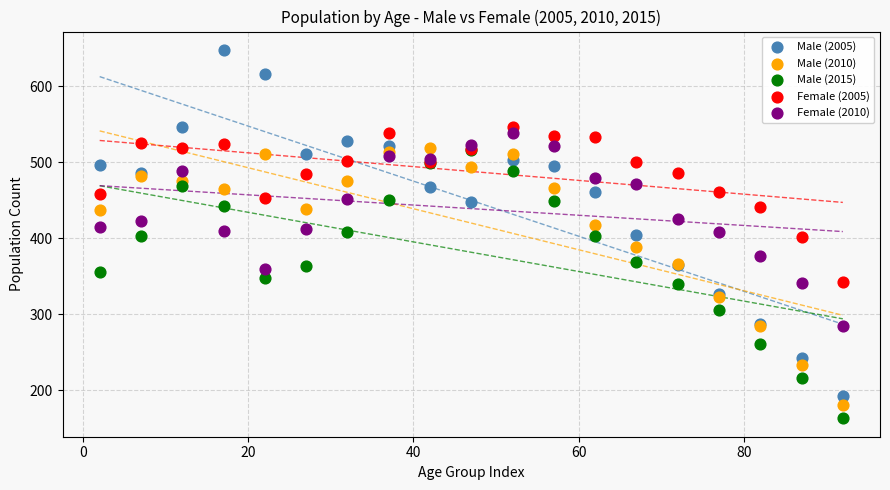

What are all the series names shown in the legend?

Male (2005), Male (2010), Male (2015), Female (2005), Female (2010)